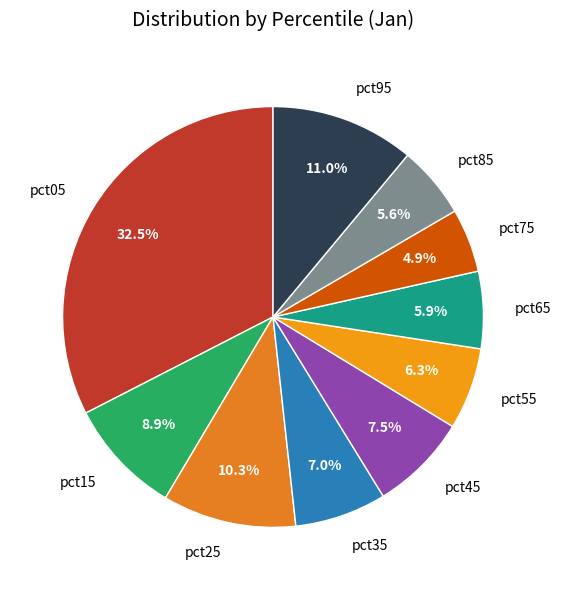

Do pct05 and pct95 together represent more than half of the pie?

No